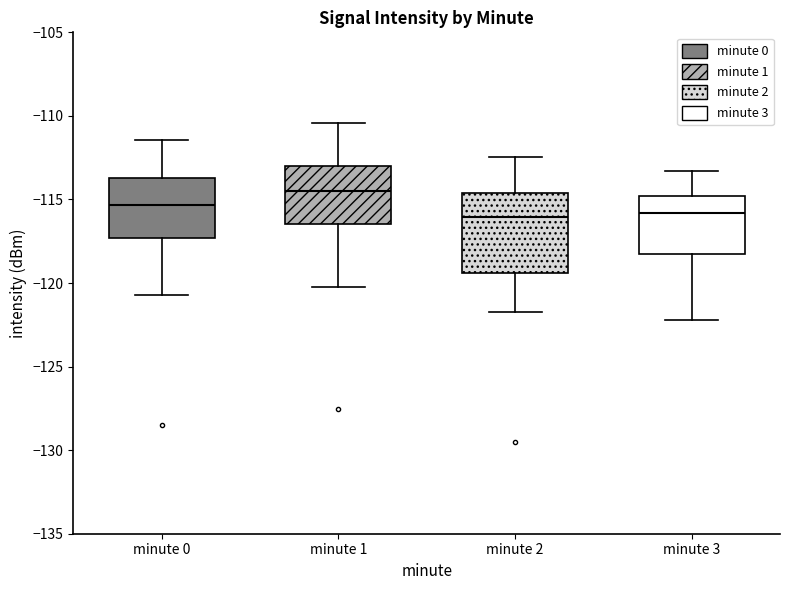

Where is the lower edge of the box for minute 1 on the y-axis? The values are not printed on the chart, so give them approximately, as read against the axis.

-116.5